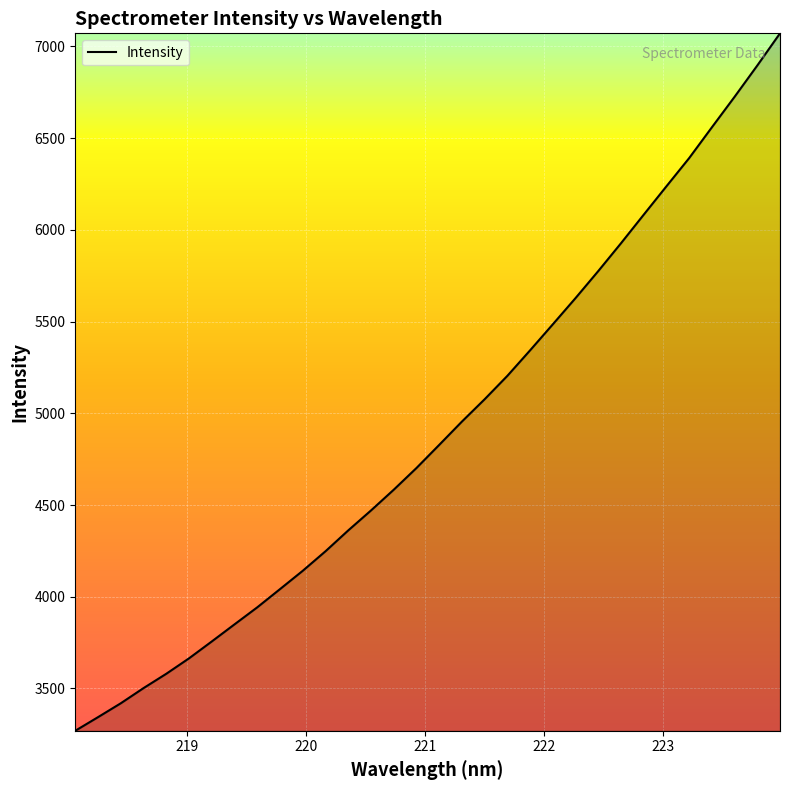

What is the maximum value shown in the chart?

7071.3